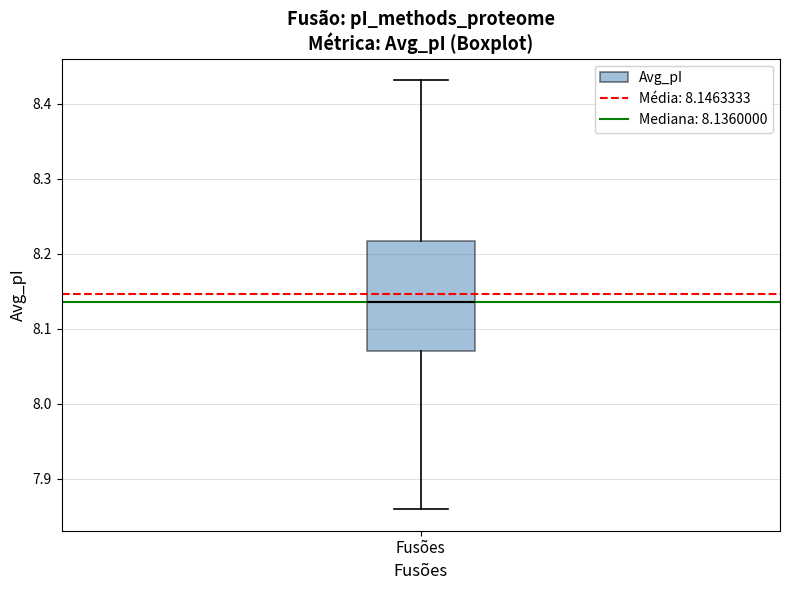

Where is the lower edge of the box for Fusões on the y-axis? The values are not printed on the chart, so give them approximately, as read against the axis.

8.07